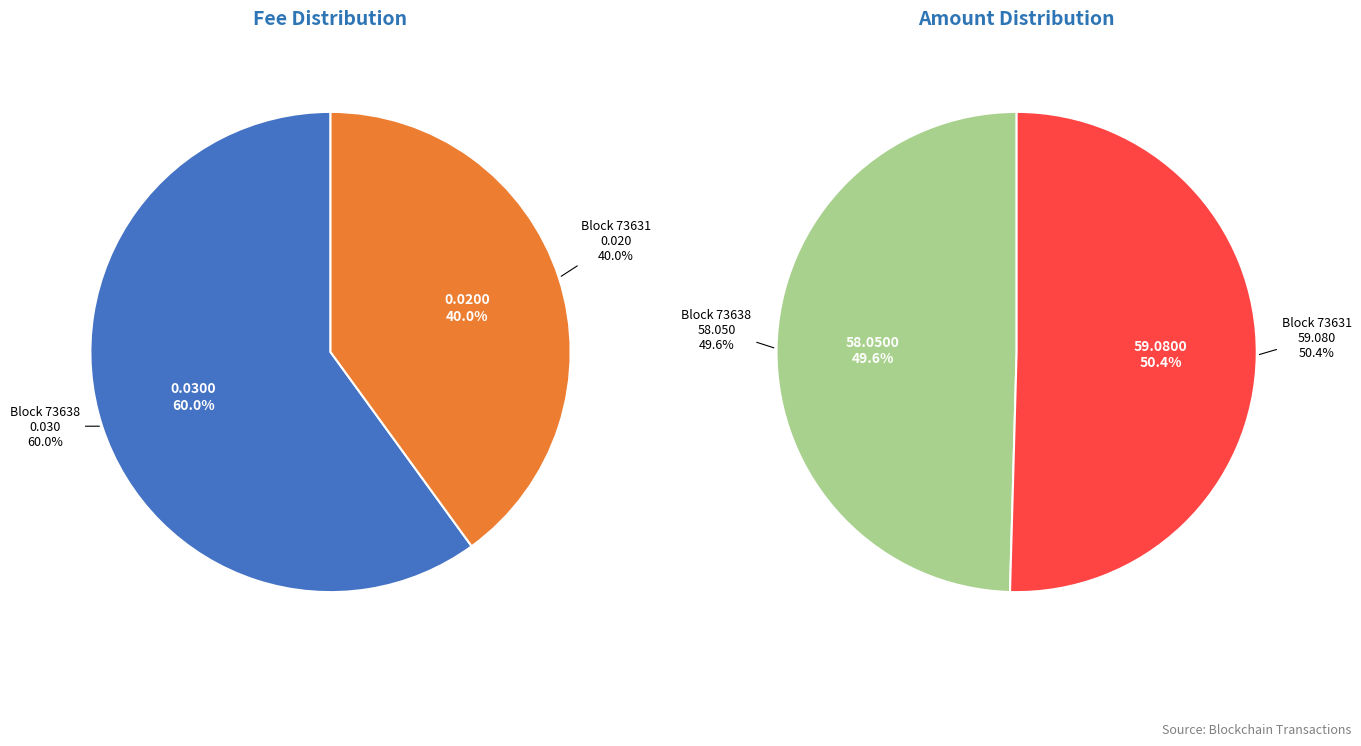

Combined, what portion of the pie is 73631 and 73638?

100.0%